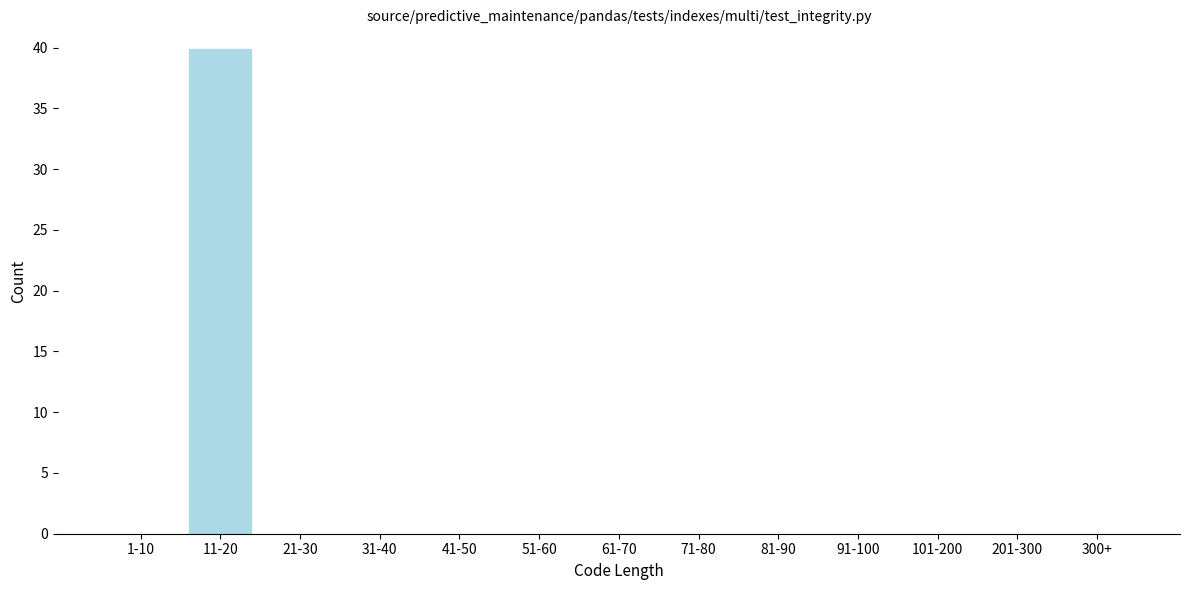

Reading left to right, what are all the values shown in this chart?

1-10=0	11-20=40	21-30=0	31-40=0	41-50=0	51-60=0	61-70=0	71-80=0	81-90=0	91-100=0	101-200=0	201-300=0	300+=0